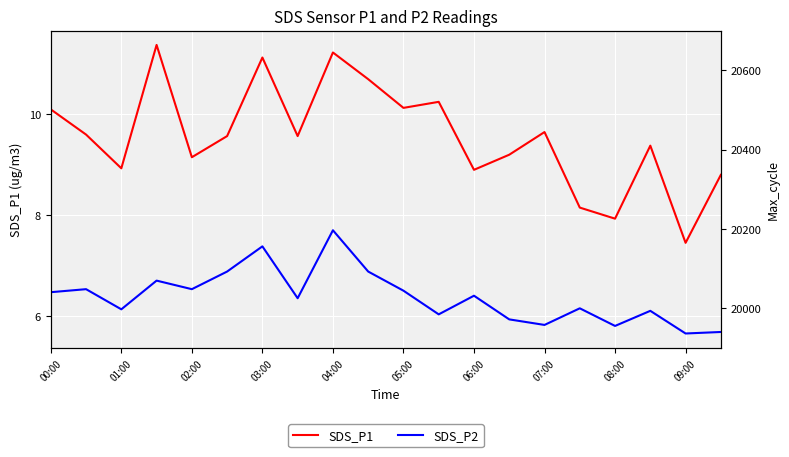

At which label does SDS_P2 first exceed 6?

00:00